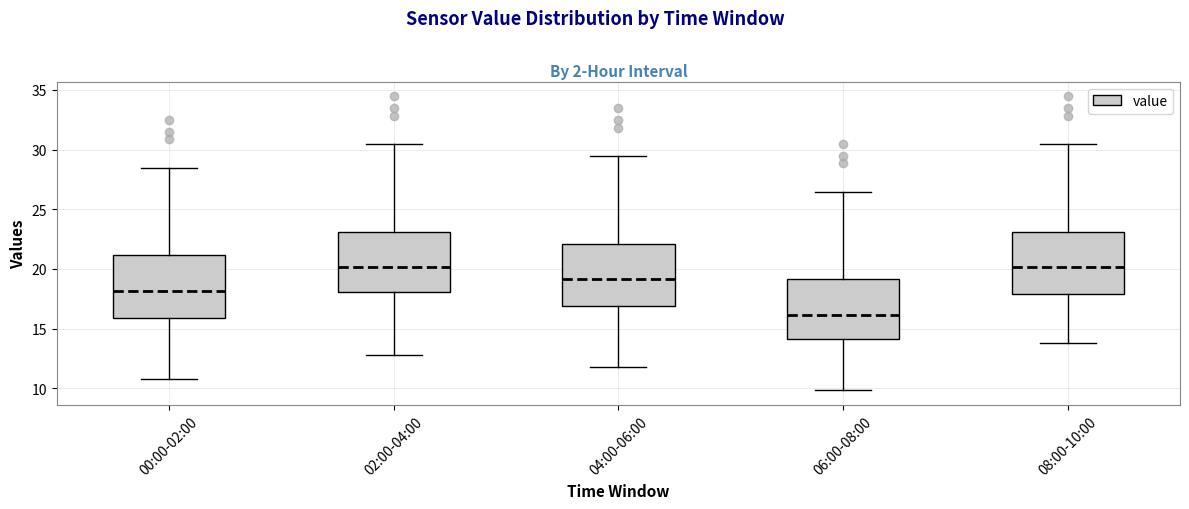

Reading left to right, read every box against the y-axis: the position of its median line, the range the box covers, and the ends of its whiskers. The values are not printed on the chart, so give them approximately, as read against the axis.

00:00-02:00: median 18.0, box 16.0 to 21.0, whiskers 11.0 to 28.5
02:00-04:00: median 20.0, box 18.0 to 23.0, whiskers 13.0 to 30.5
04:00-06:00: median 19.0, box 17.0 to 22.0, whiskers 12.0 to 29.5
06:00-08:00: median 16.0, box 14.0 to 19.0, whiskers 10.0 to 26.5
08:00-10:00: median 20.0, box 18.0 to 23.0, whiskers 14.0 to 30.5